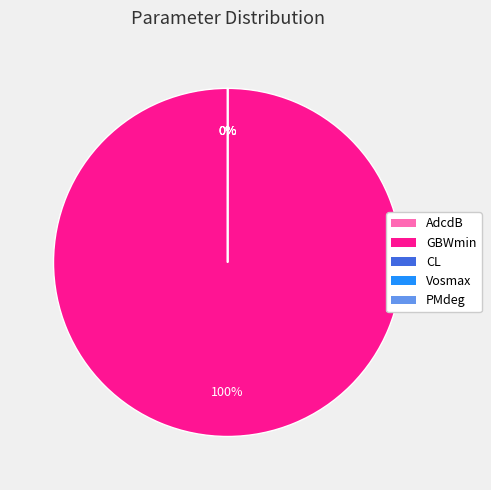

To the nearest percent, what is the average slice percentage?

20%